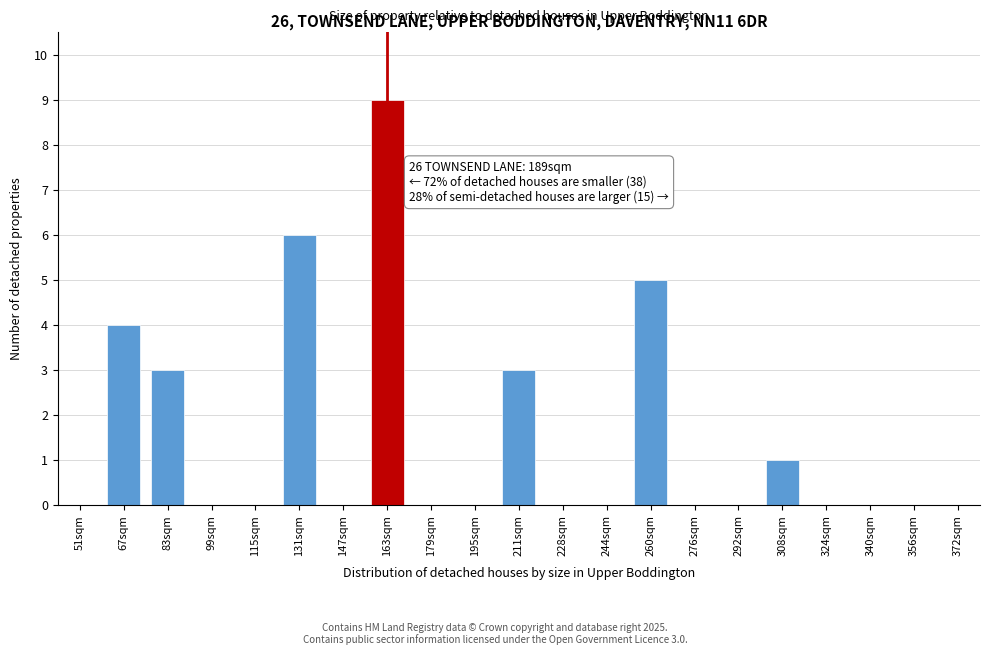

Reading left to right, transcribe all the data shown in this chart.

51sqm=0	67sqm=4	83sqm=3	99sqm=0	115sqm=0	131sqm=6	147sqm=0	163sqm=9	179sqm=0	195sqm=0	211sqm=3	228sqm=0	244sqm=0	260sqm=5	276sqm=0	292sqm=0	308sqm=1	324sqm=0	340sqm=0	356sqm=0	372sqm=0